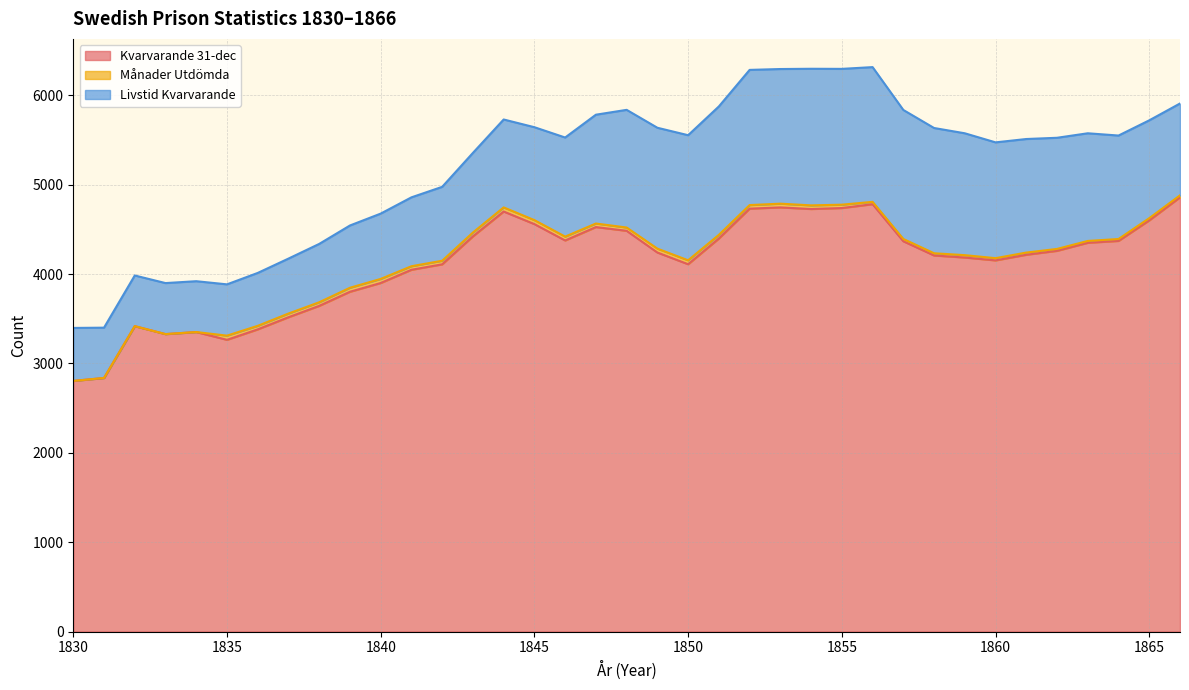

Which series has the widest spread of values?

Kvarvarande 31-dec